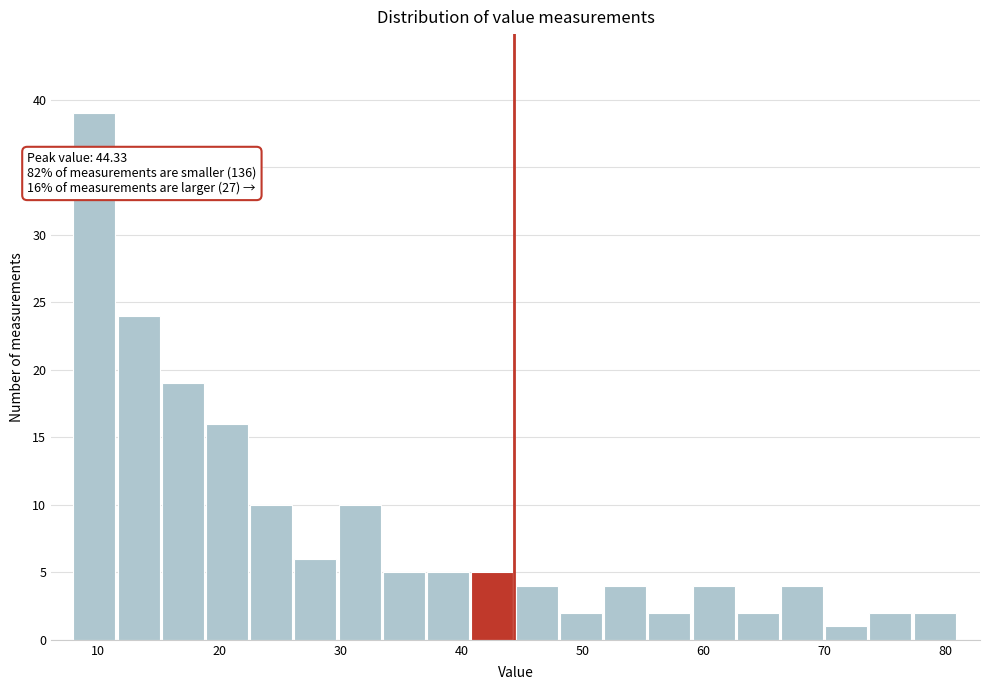

Around what value on the x-axis is the tallest bar? Give the approximate position of its centre, as read against the axis.

10